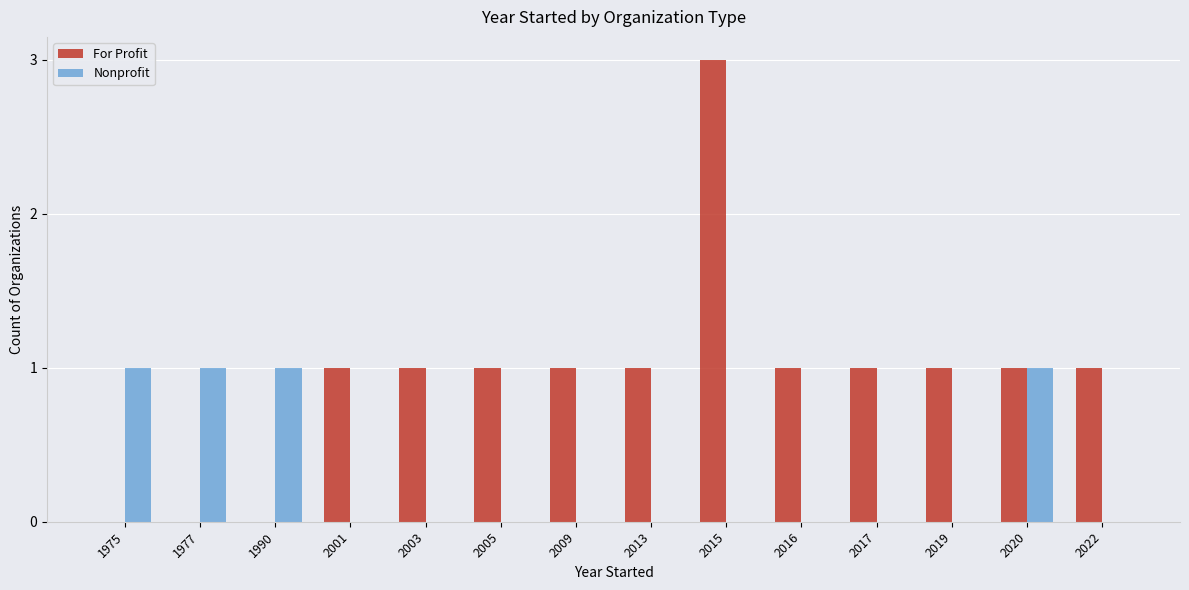

The For Profit series shows 2 at 2020. True or false?

False